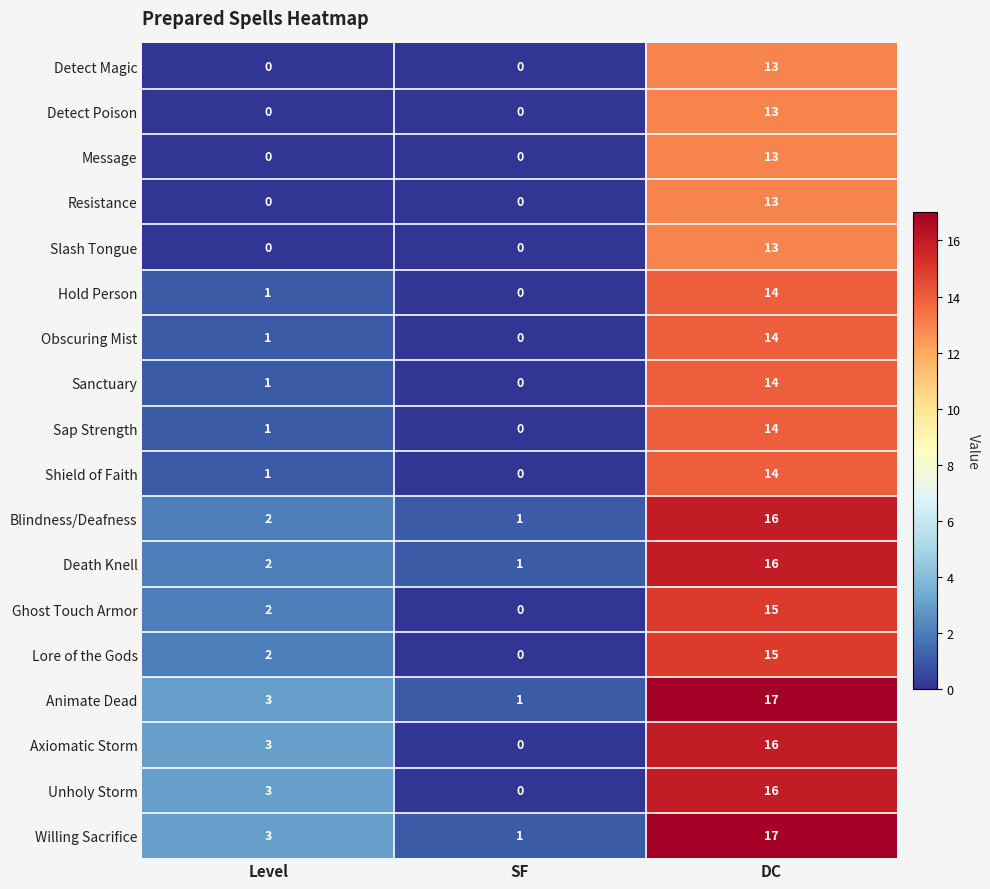

What is the greatest value displayed?

17